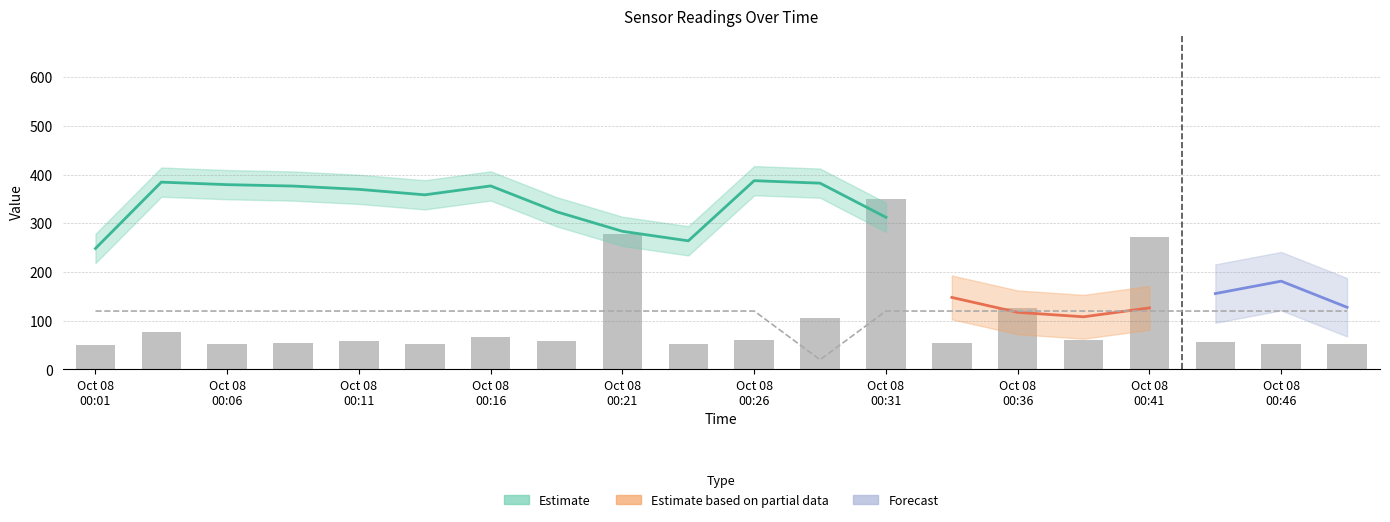

The Min_cycle series shows 120.0 at Oct 08 00:46. True or false?

True